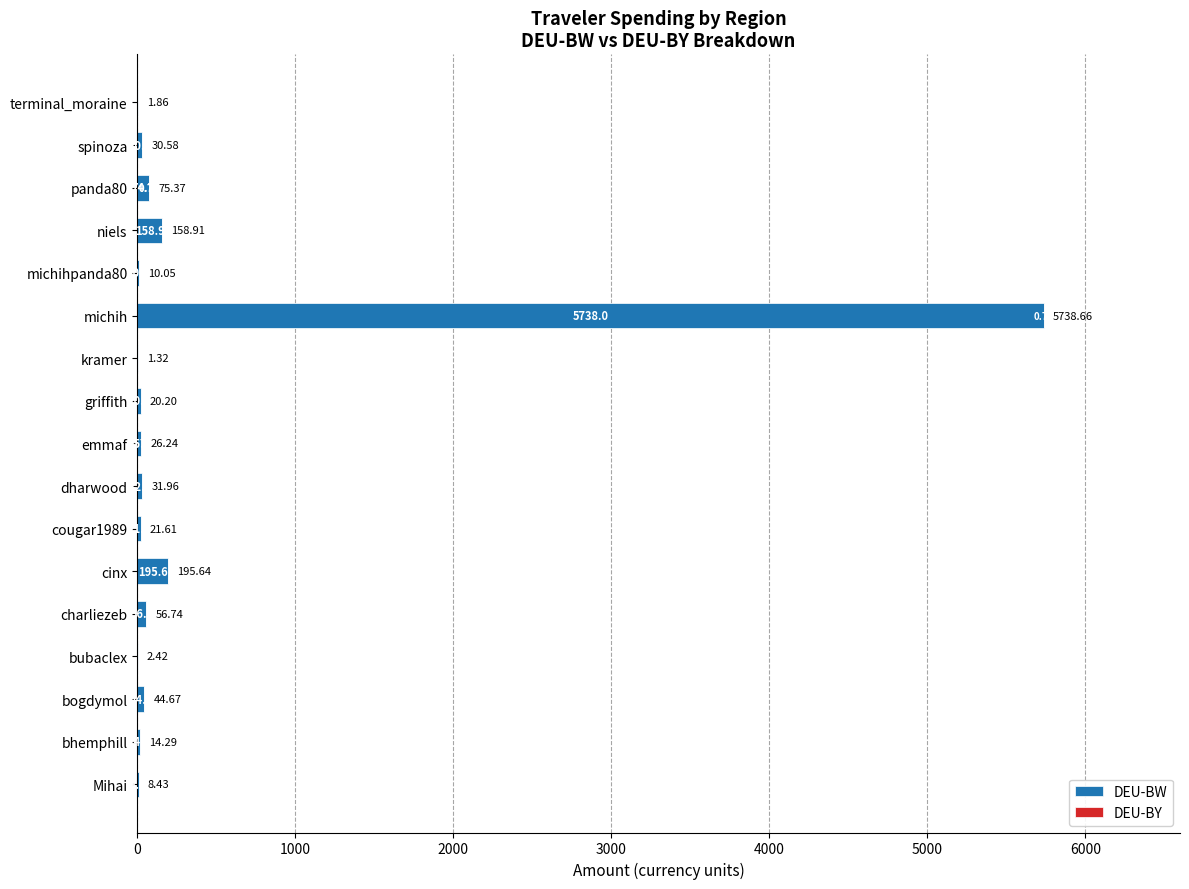

At which label is DEU-BW closest to 2869?

cinx